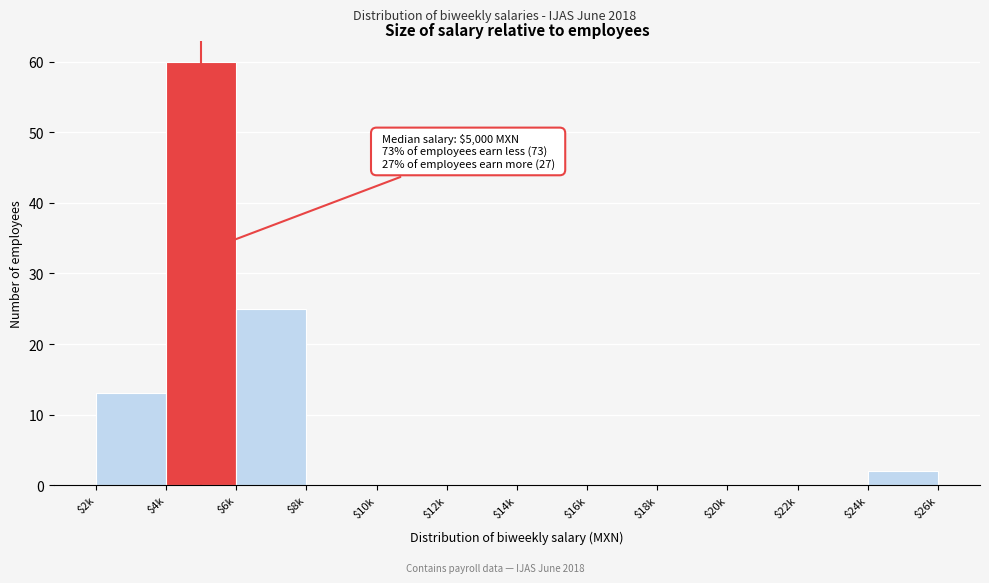

The value at $2k is 13. True or false?

True